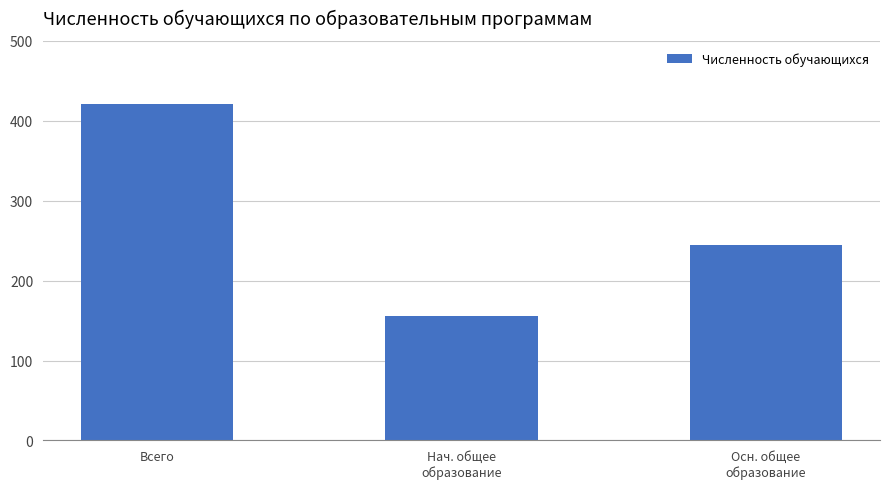

The chart shows a value of 146 at Всего. True or false?

False